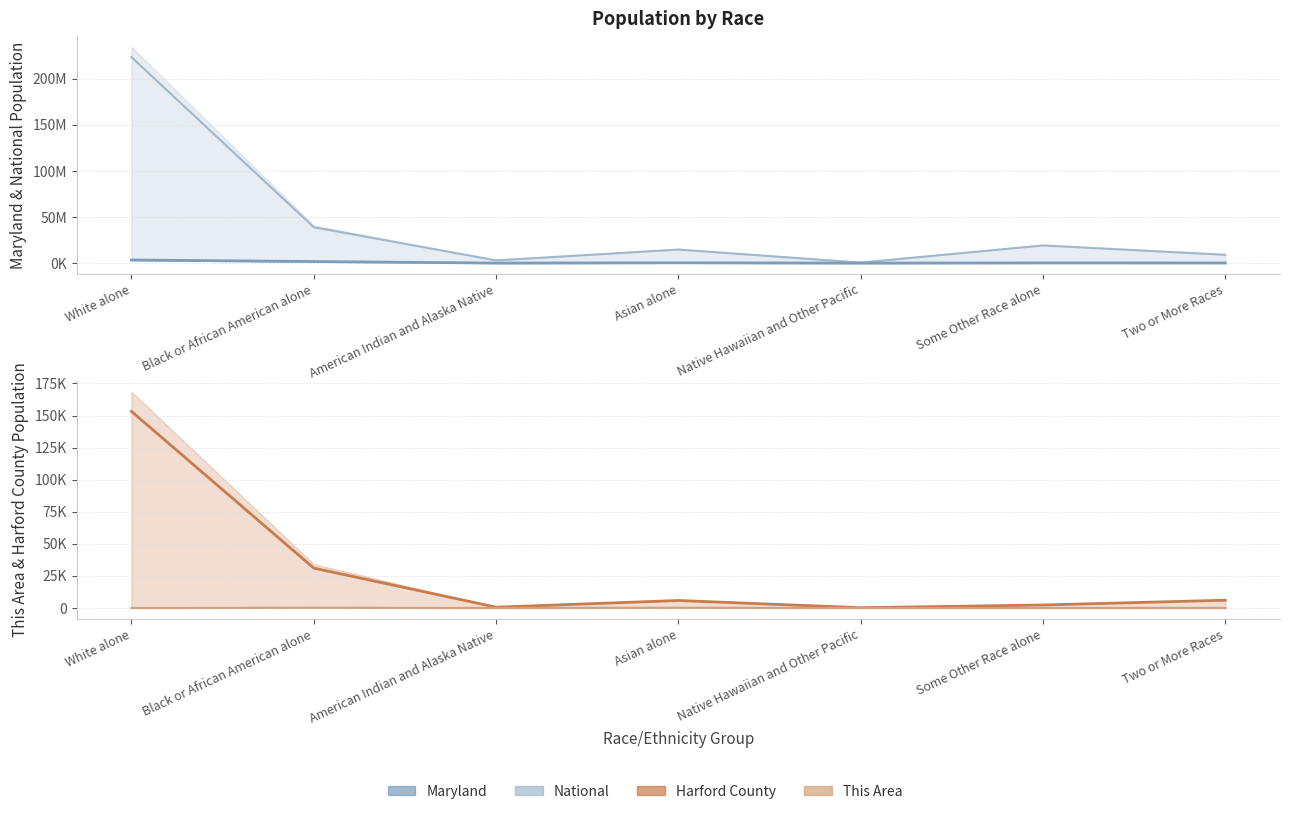

True or false: This Area and National intersect in this chart.

False